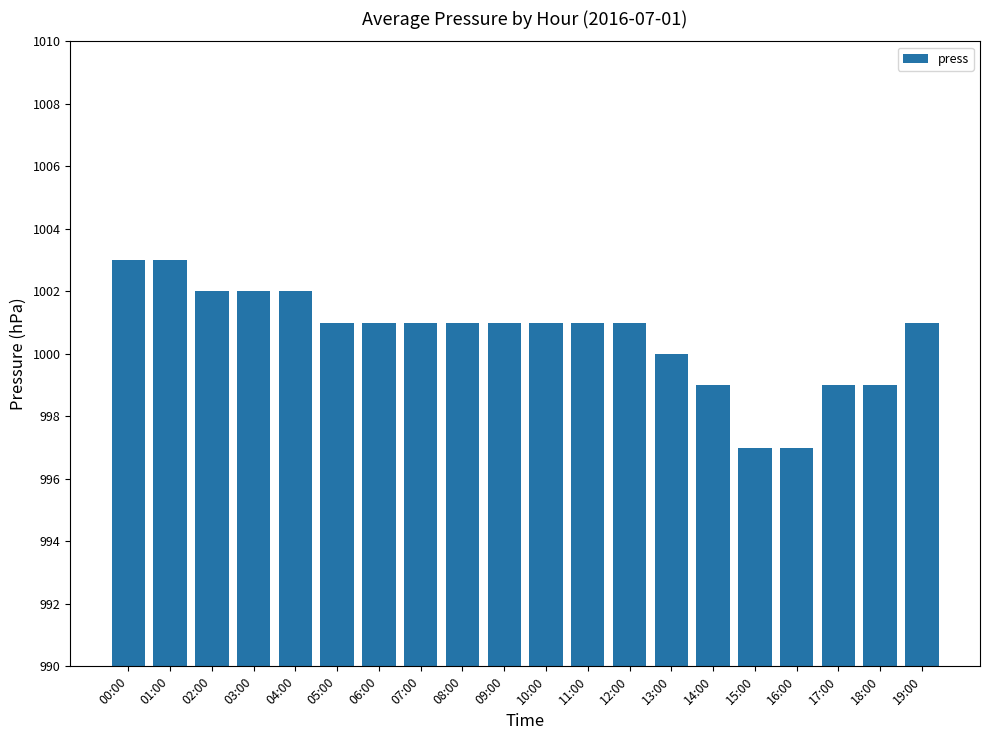

What is the greatest value displayed?

1003